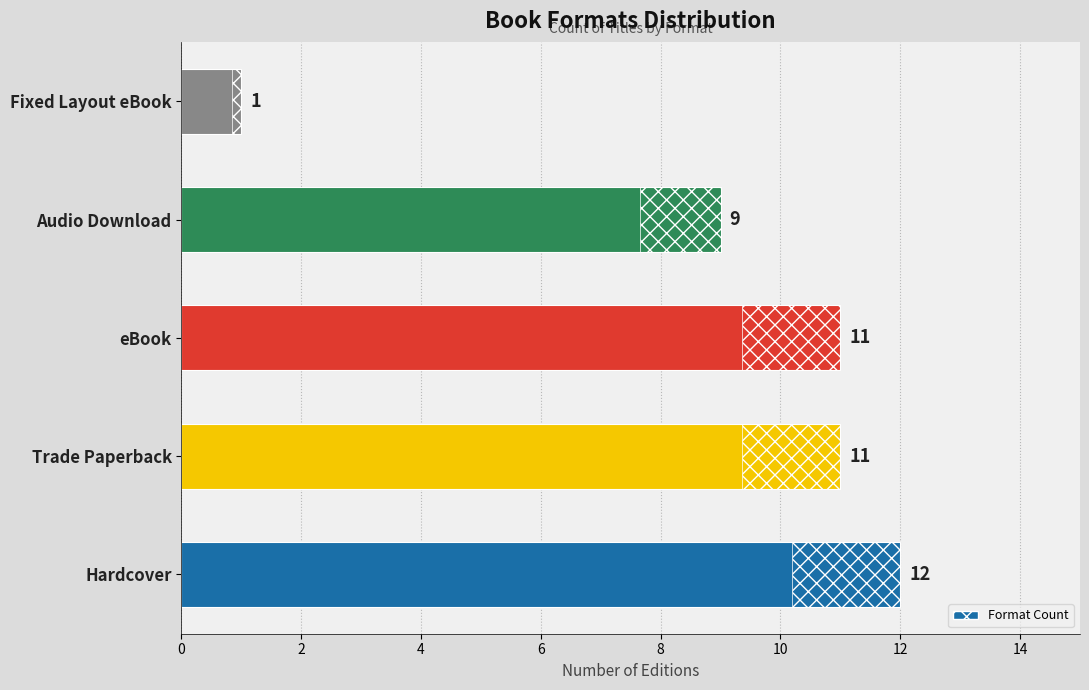

What is the average value?

9